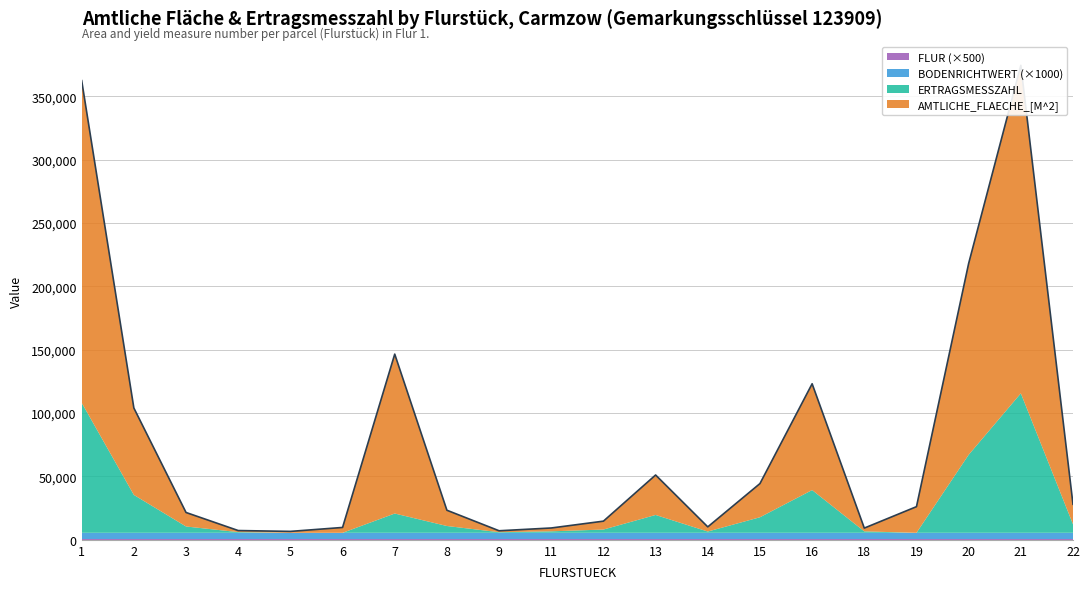

True or false: ERTRAGSMESSZAHL and AMTLICHE_FLAECHE_[M^2] cross at least once.

False